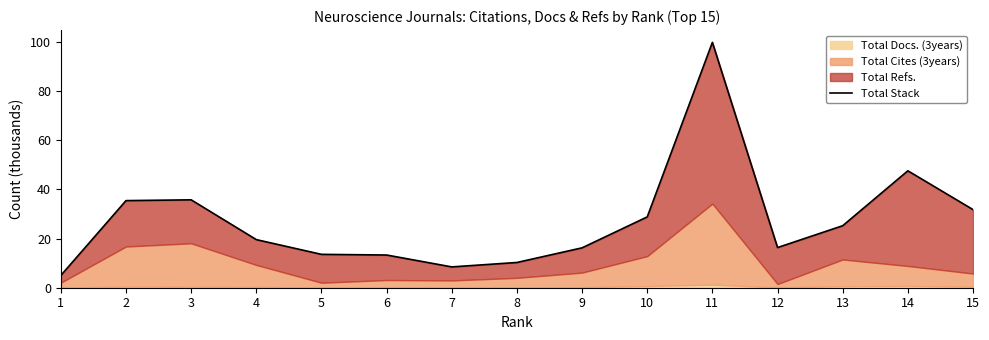

What is the value of the 13th point from the left?

25.2